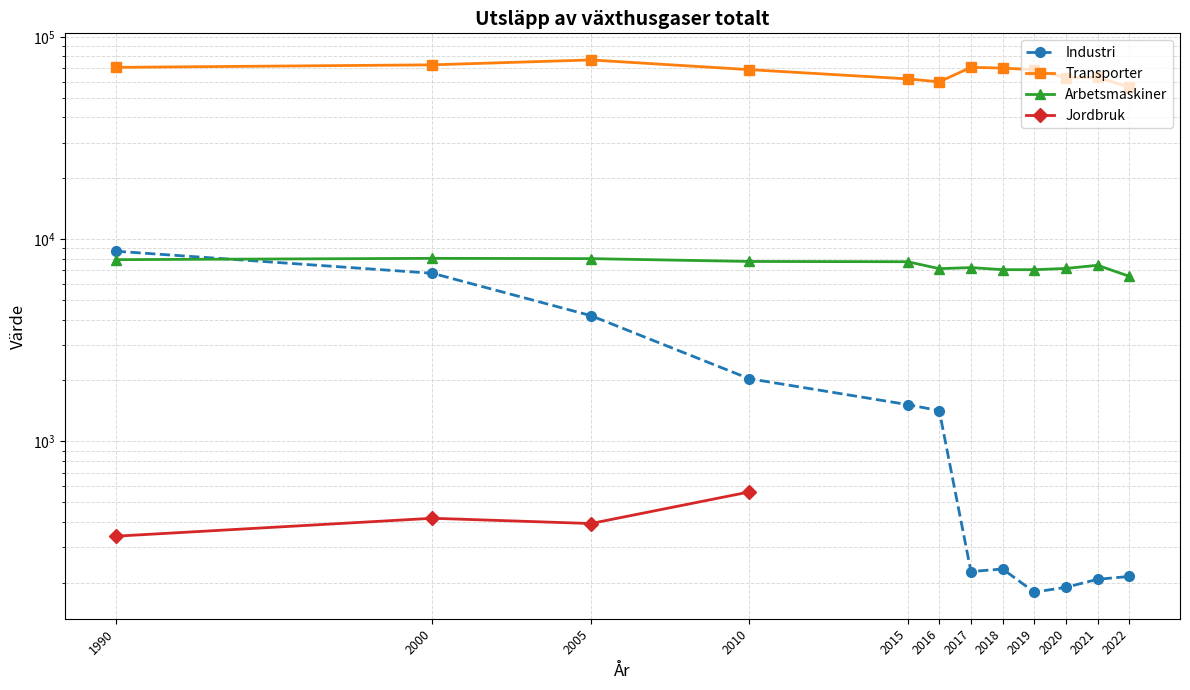

Which category has the lowest value across all series?

2019